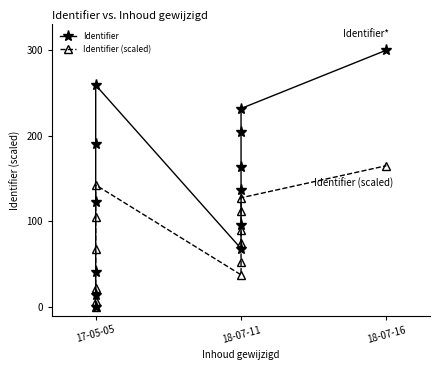

What are all the series names shown in the legend?

Identifier, Identifier (scaled)